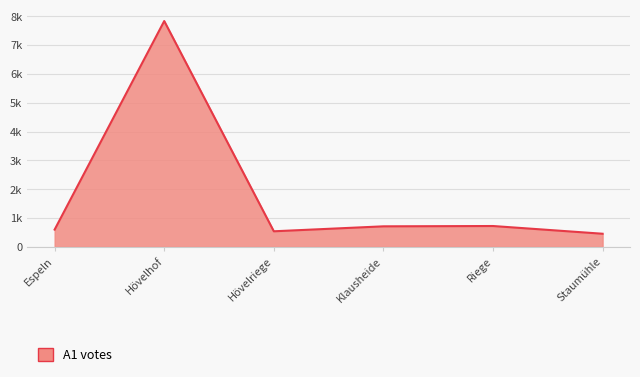

Does the chart have visible grid lines?

Yes